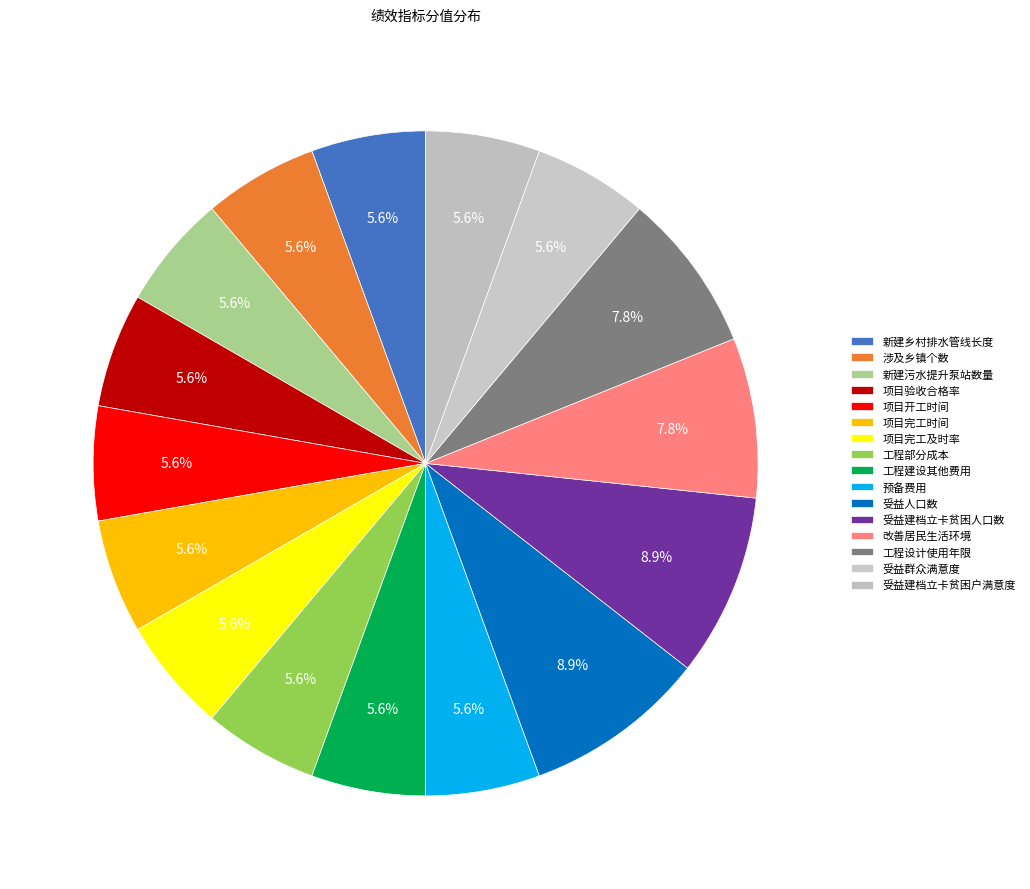

How many slices are in this pie chart?

16